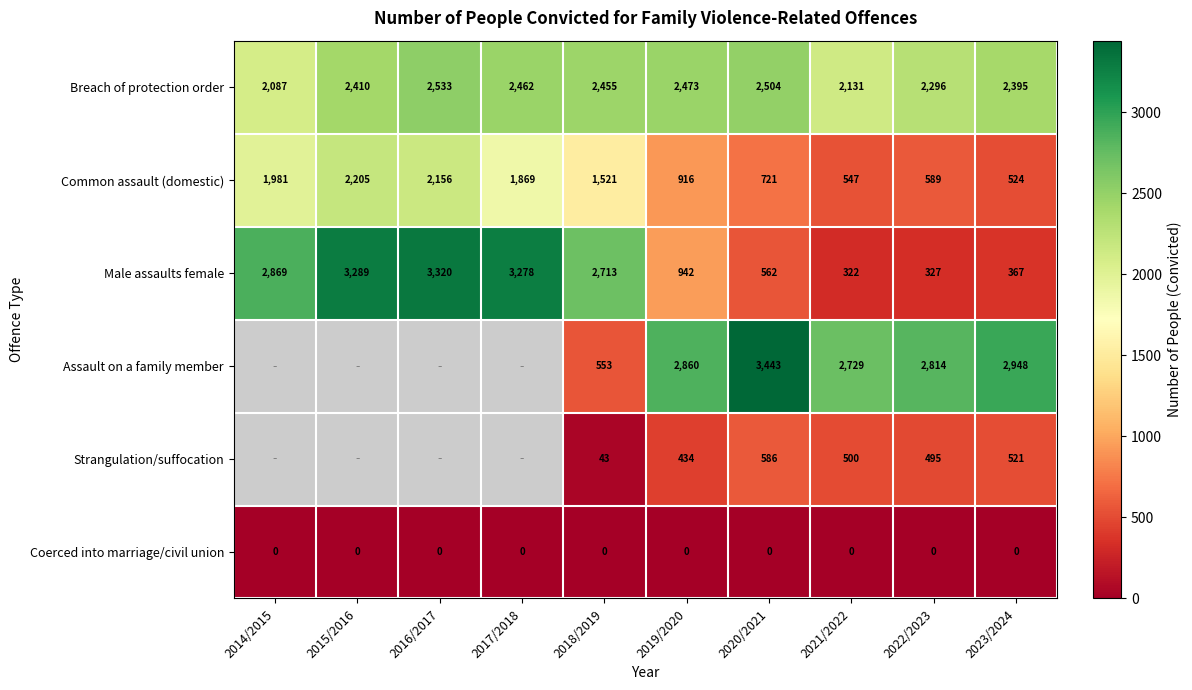

What is the total value across all series at 2020/2021?

7816